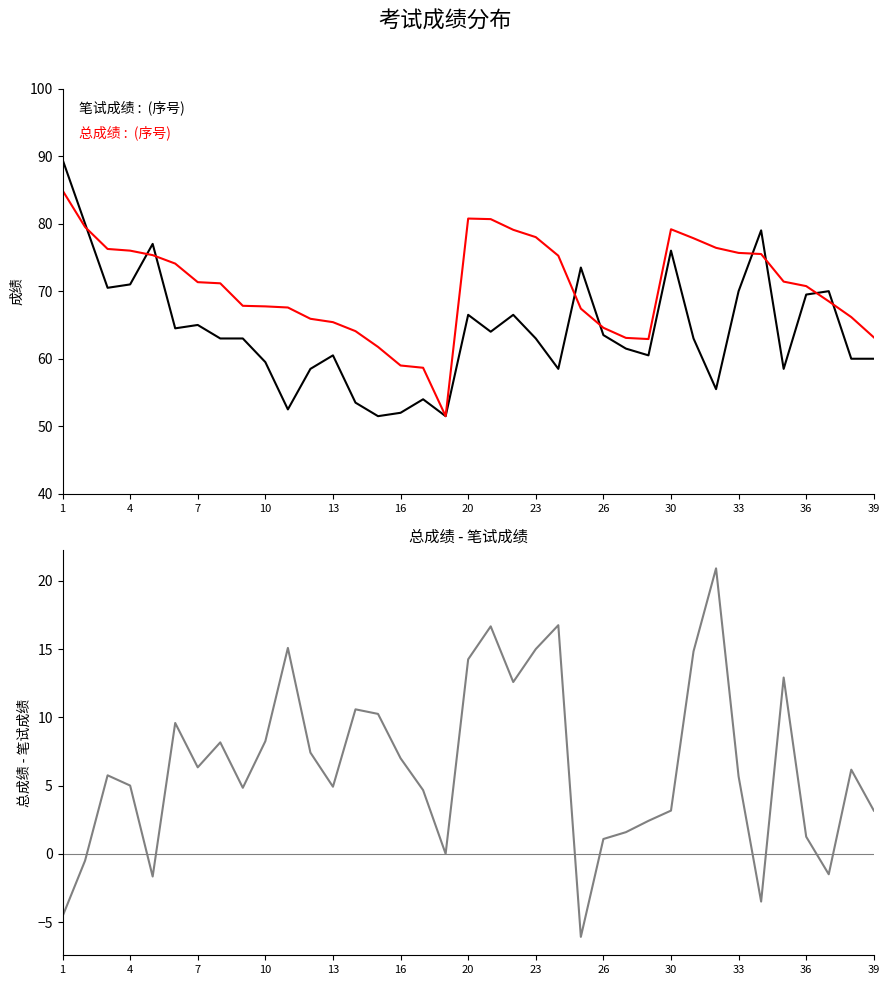

How many data points in 笔试成绩 are less than 63?

16